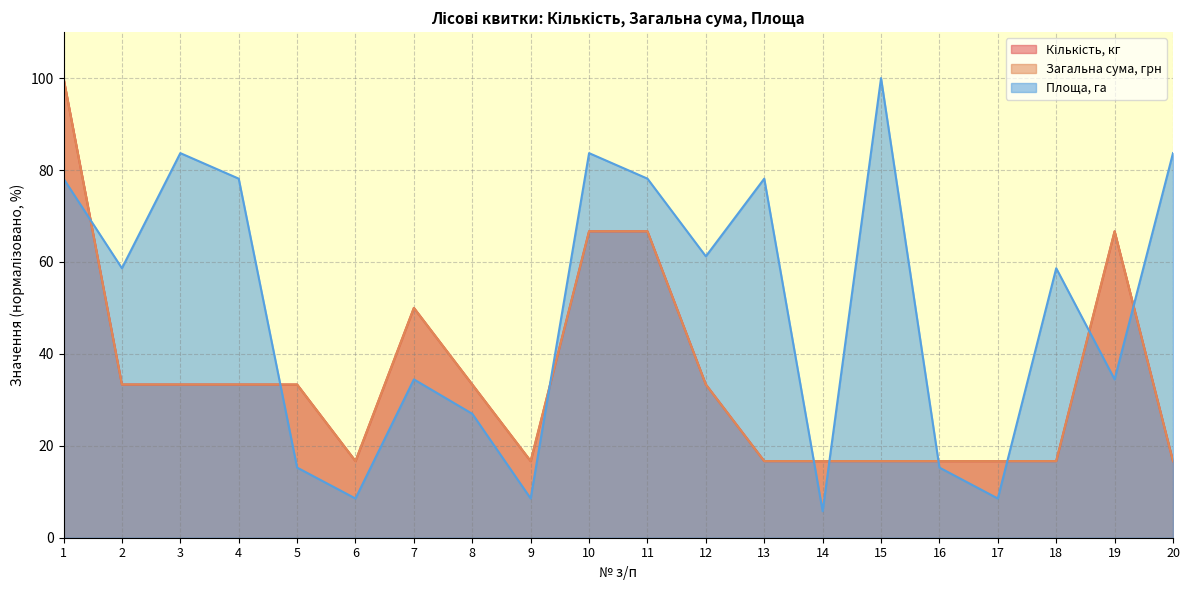

What is the minimum value shown in the chart?

5.8